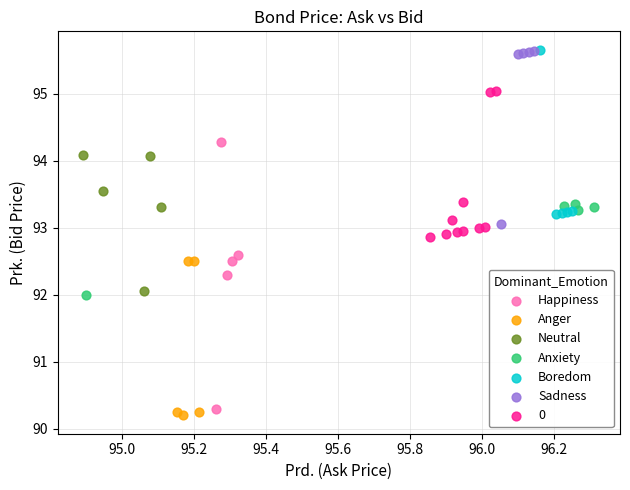

Which series reaches the minimum Y coordinate?

Anger